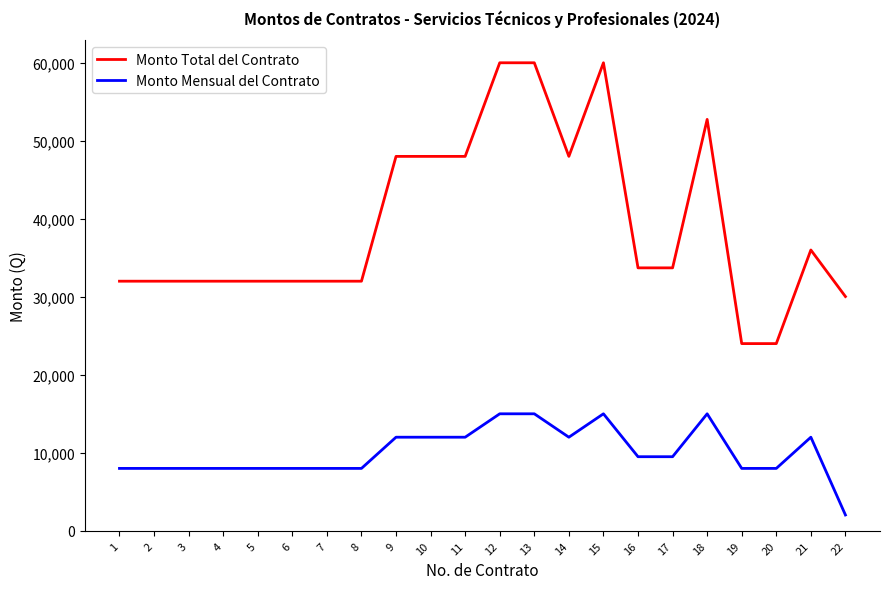

At 10, list the series in order from smallest to largest.

Monto Mensual del Contrato, Monto Total del Contrato